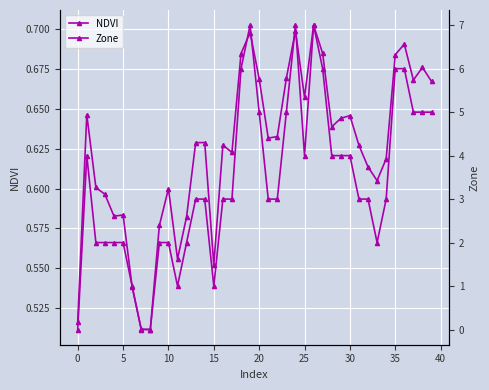

Between −5 and 30, which series saw the biggest shift?

NDVI